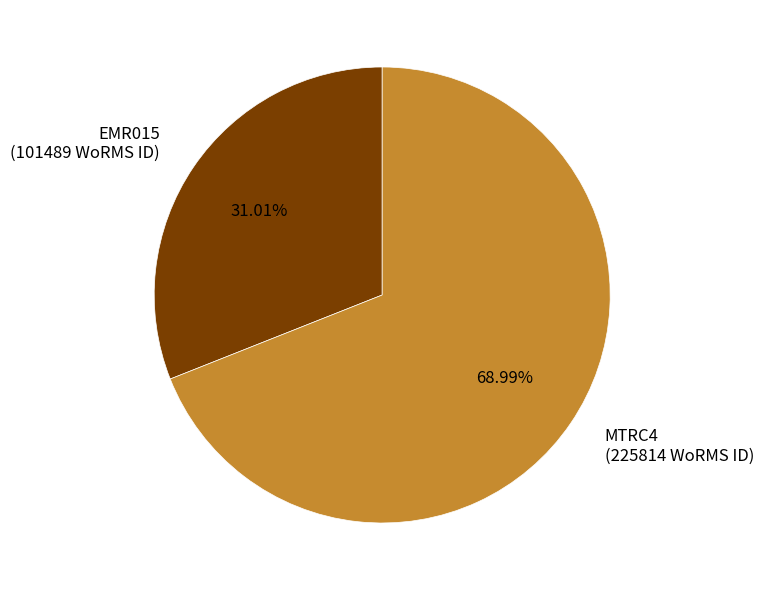

Is it true that EMR015 is 31% of the pie?

True